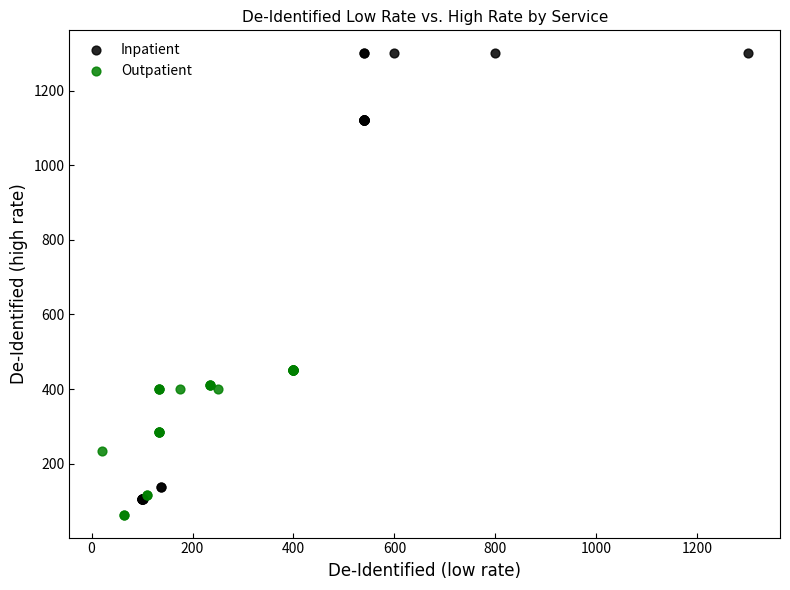

Which series contains the highest Y value?

Inpatient